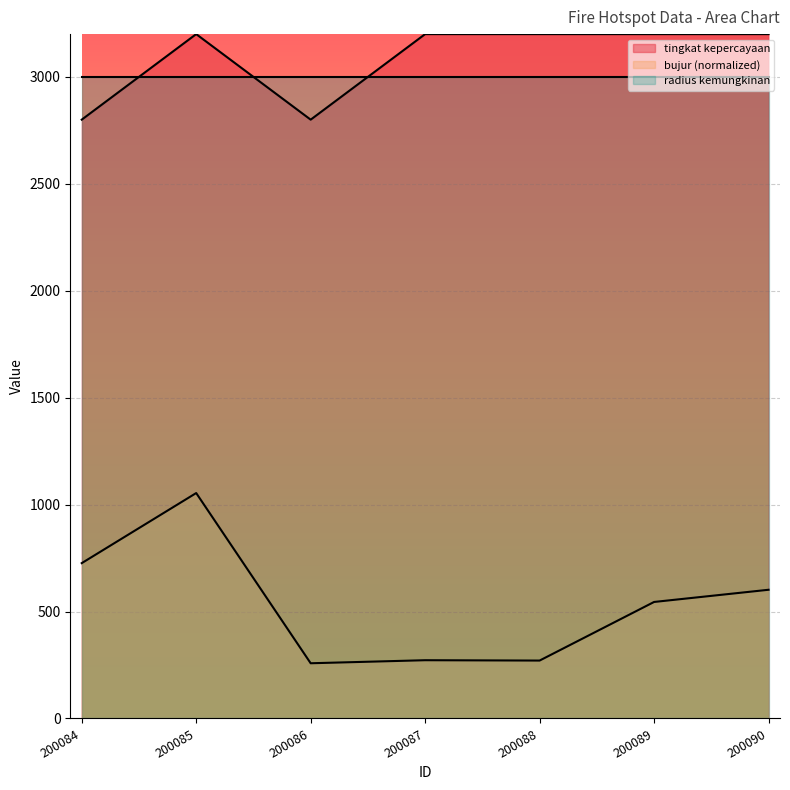

Count the number of data series in this chart.

3